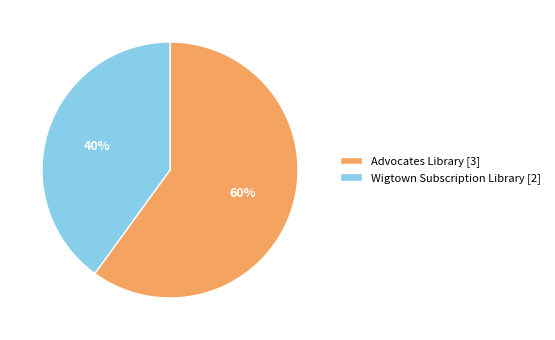

To the nearest percent, what percentage of the pie is Wigtown Subscription Library?

40%